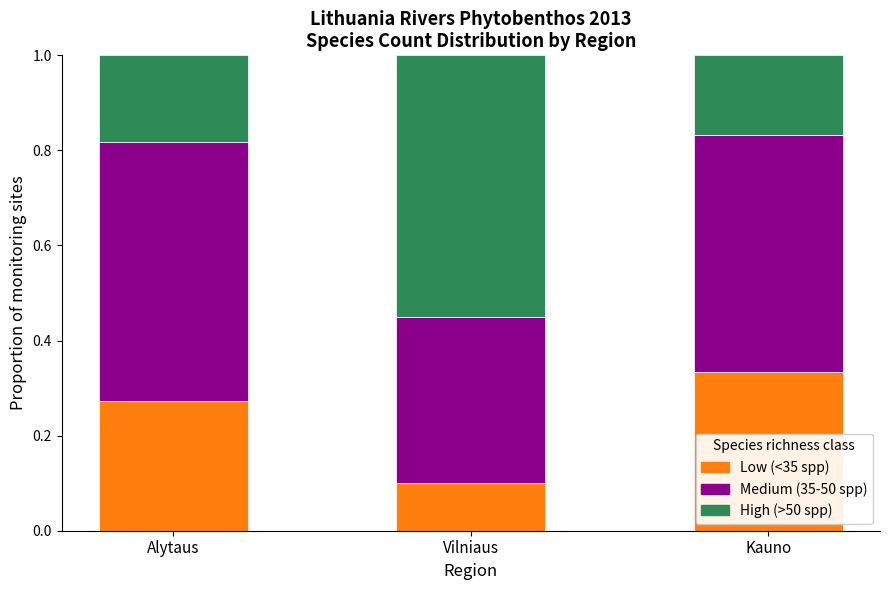

What are all the series names shown in the legend?

Low (<35 spp), Medium (35-50 spp), High (>50 spp)